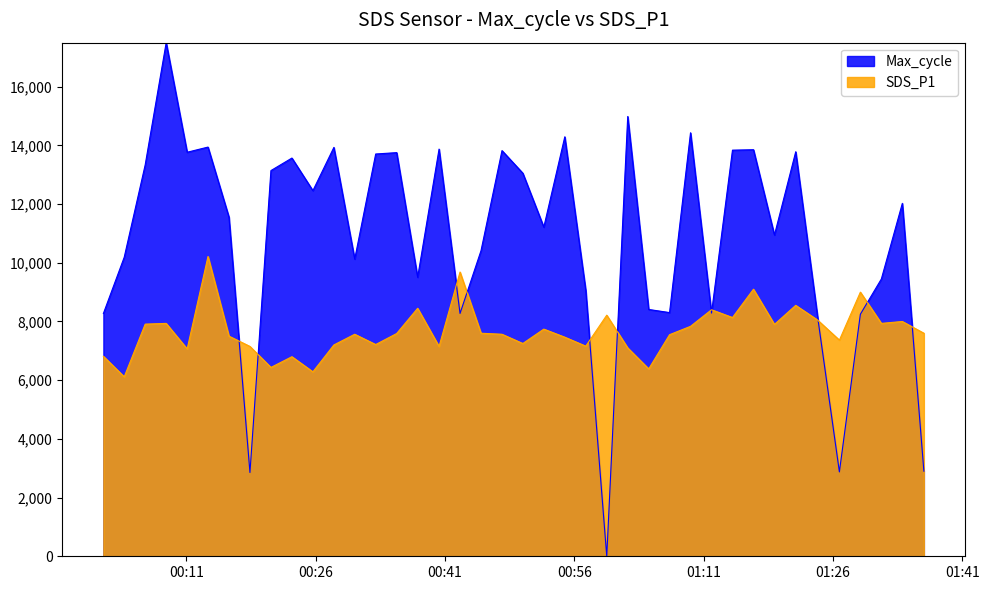

How many interior local valleys does the Max_cycle series have?

12